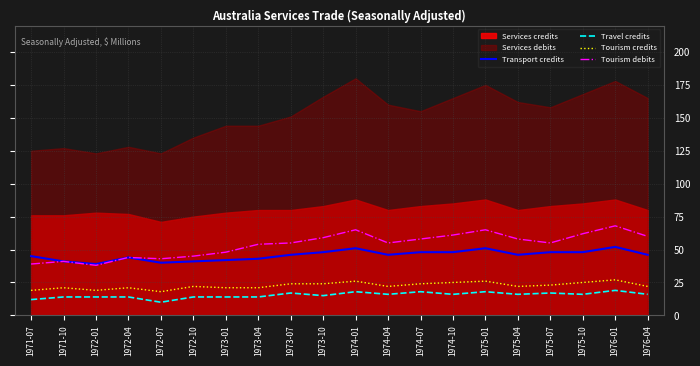

Is it true that Tourism debits equals 55 at 1973-07?

True